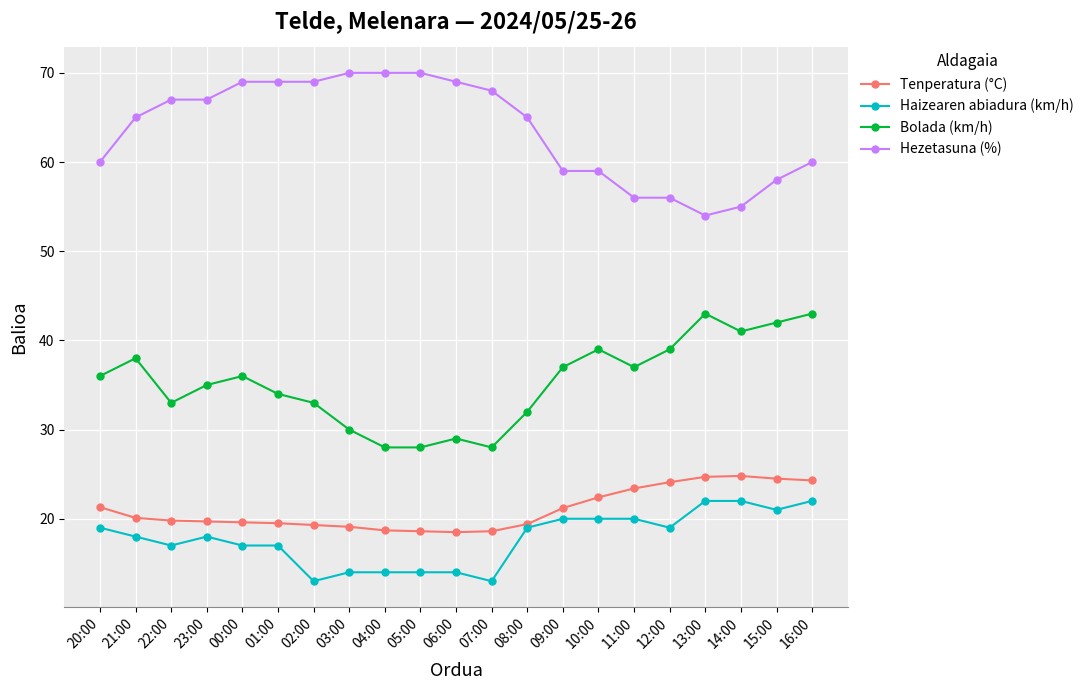

What is the total value across all series at 10:00?

140.4